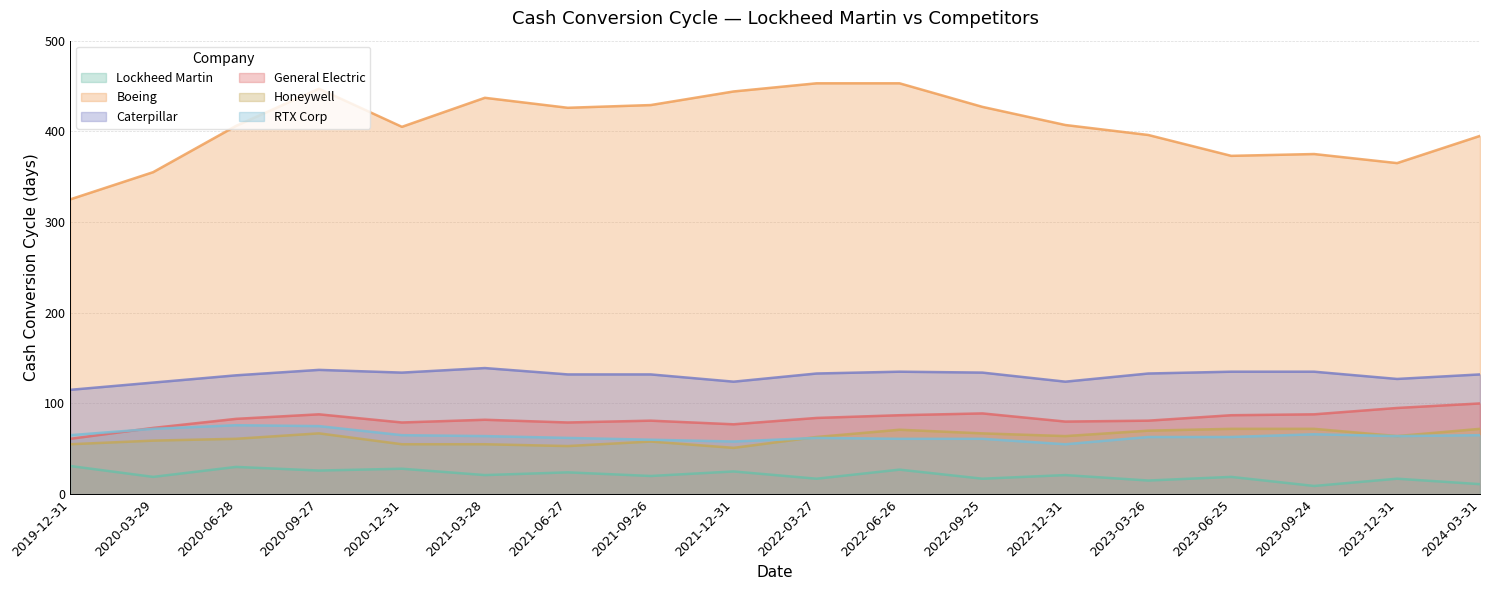

Which category has the lowest value in the General Electric series?

2019-12-31